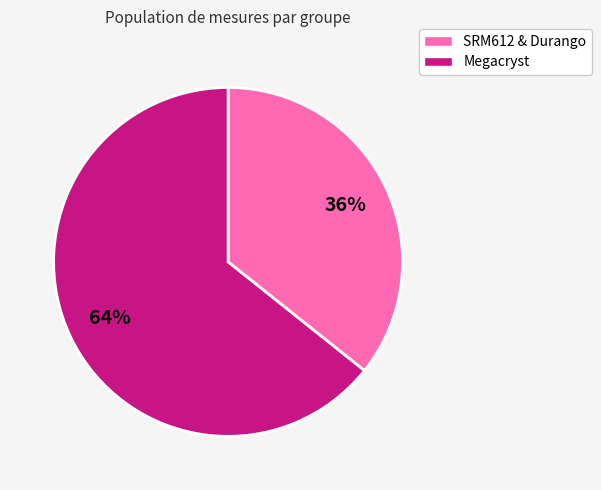

To the nearest percent, what is the average slice percentage?

50%